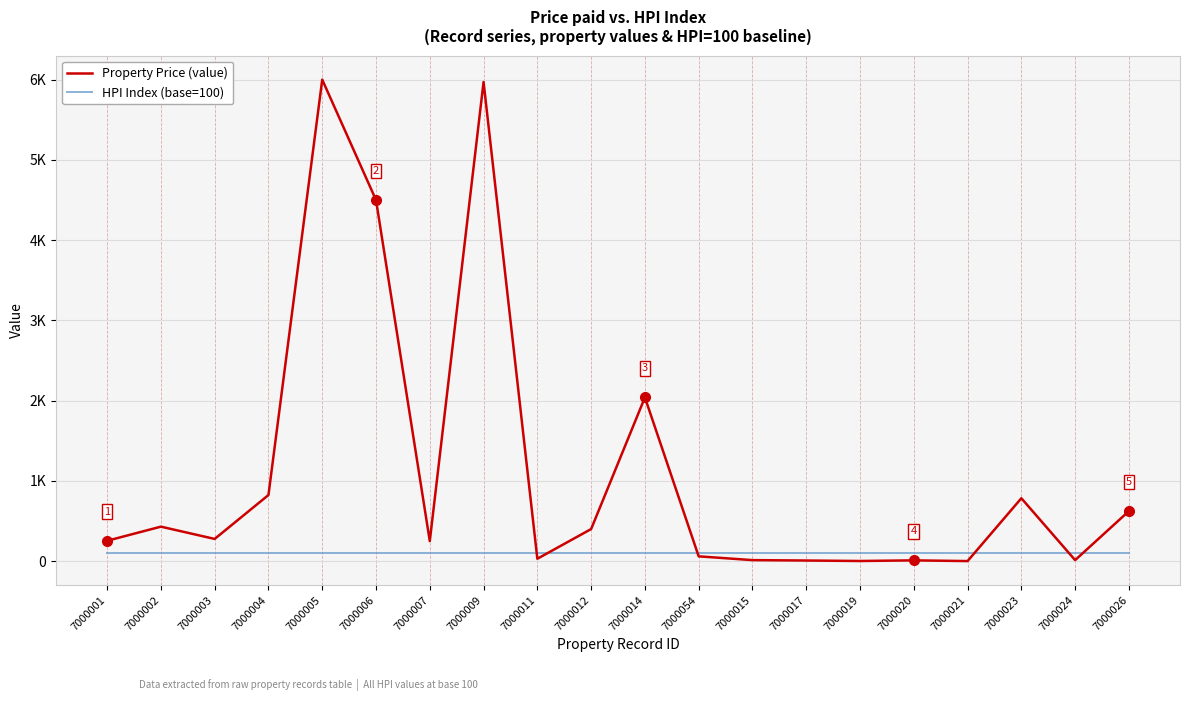

Which category has the lowest value across all series?

7000021